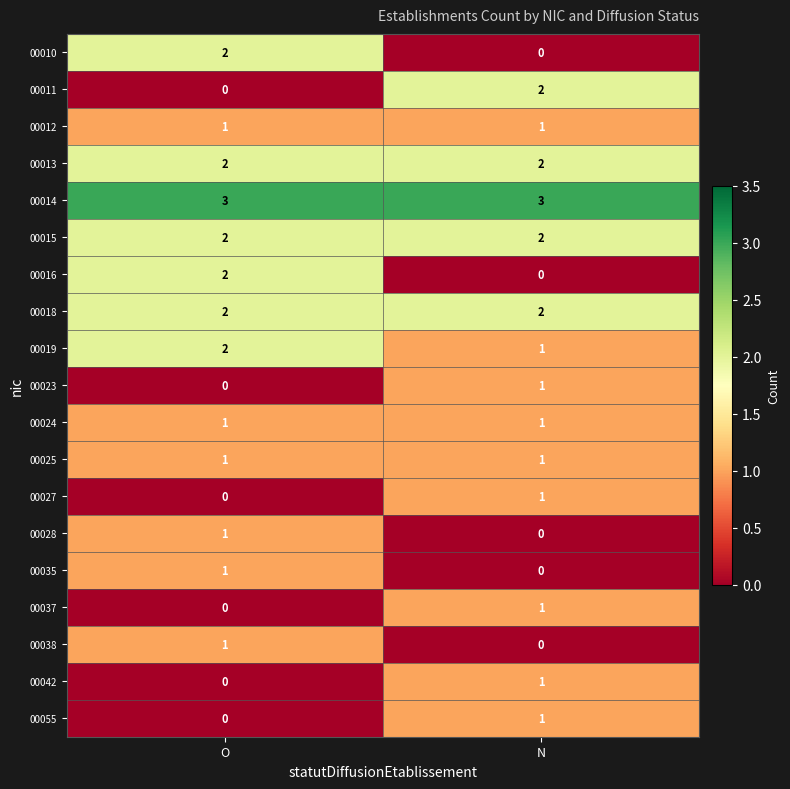

At which category is the sum across all series the highest?

O